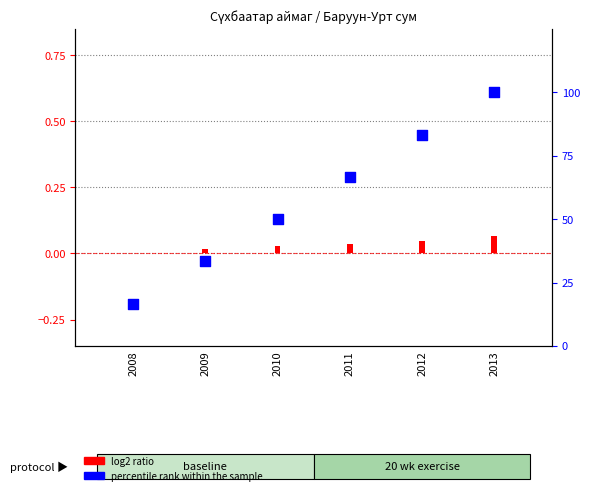

Which series has the largest Y range (max minus min)?

percentile rank within the sample